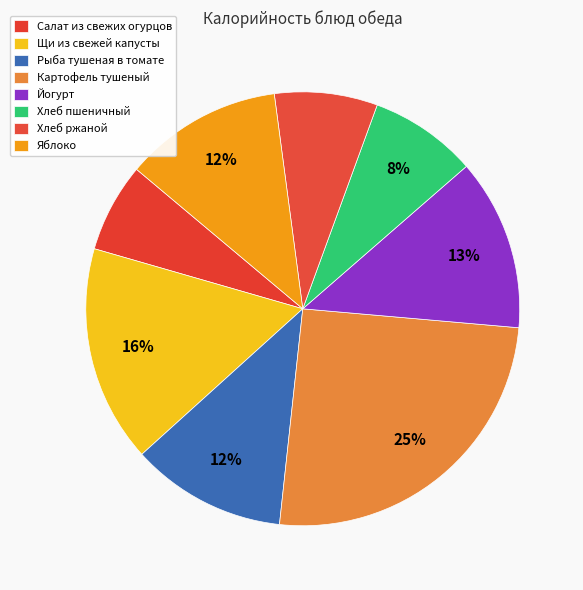

Is the sum of Хлеб ржаной and Картофель тушеный greater than half?

No